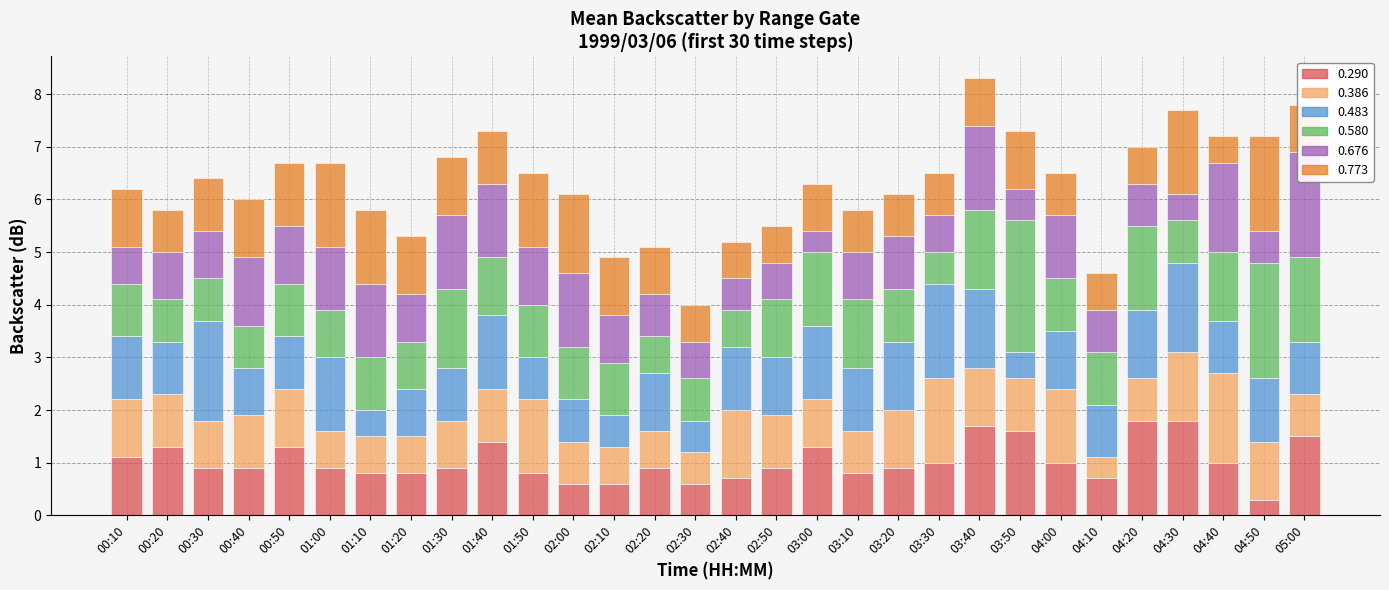

The 0.483 series shows 1.2 at 04:50. True or false?

True